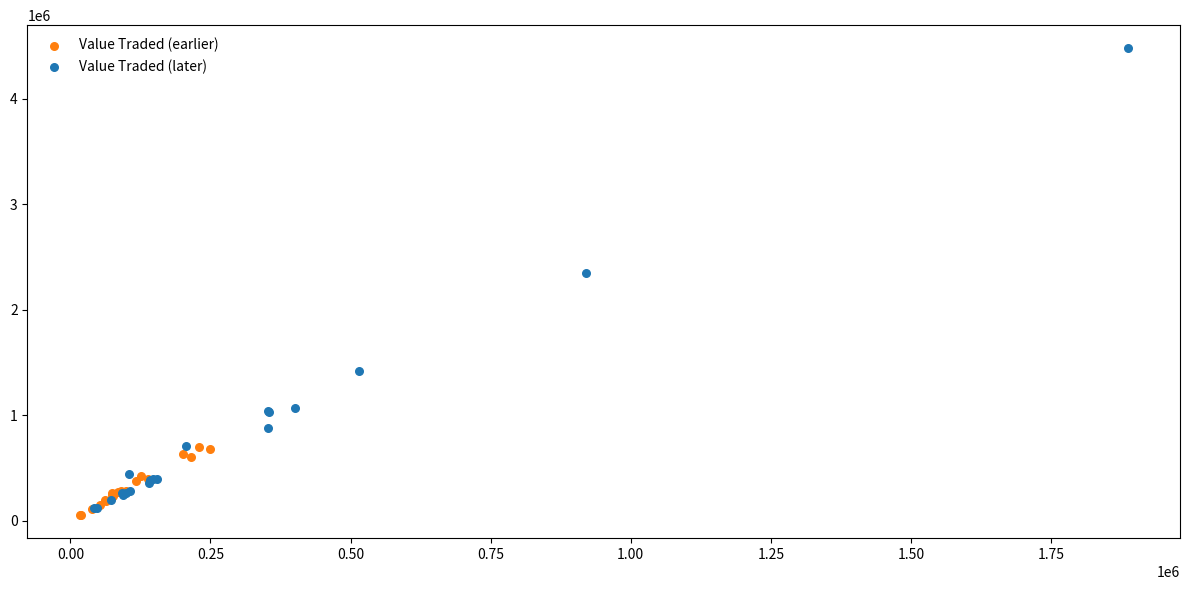

Which series has the widest spread of Y values?

Value Traded (later)